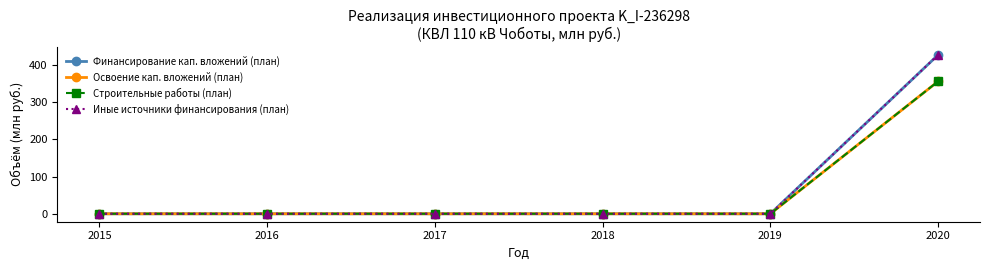

What is the average value of the Освоение кап. вложений (план) series?

59.2